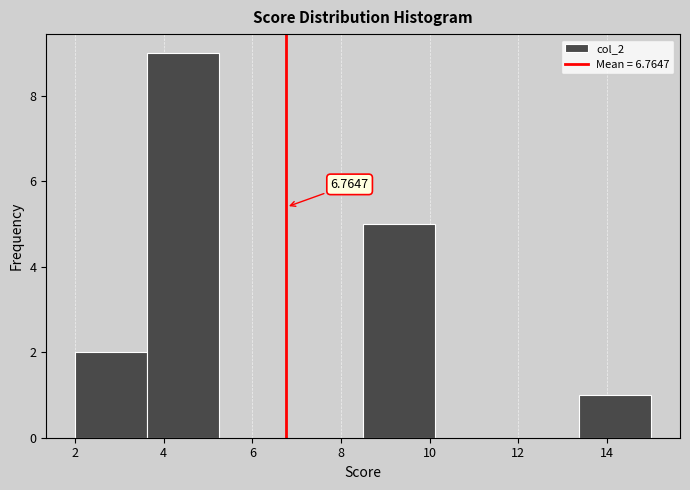

Over which range of the x-axis is the bar tallest?

3.6 to 5.2